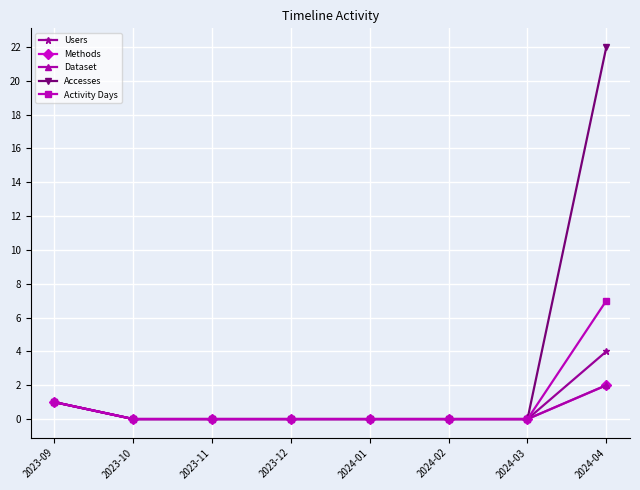

True or false: Accesses and Users cross at least once.

False